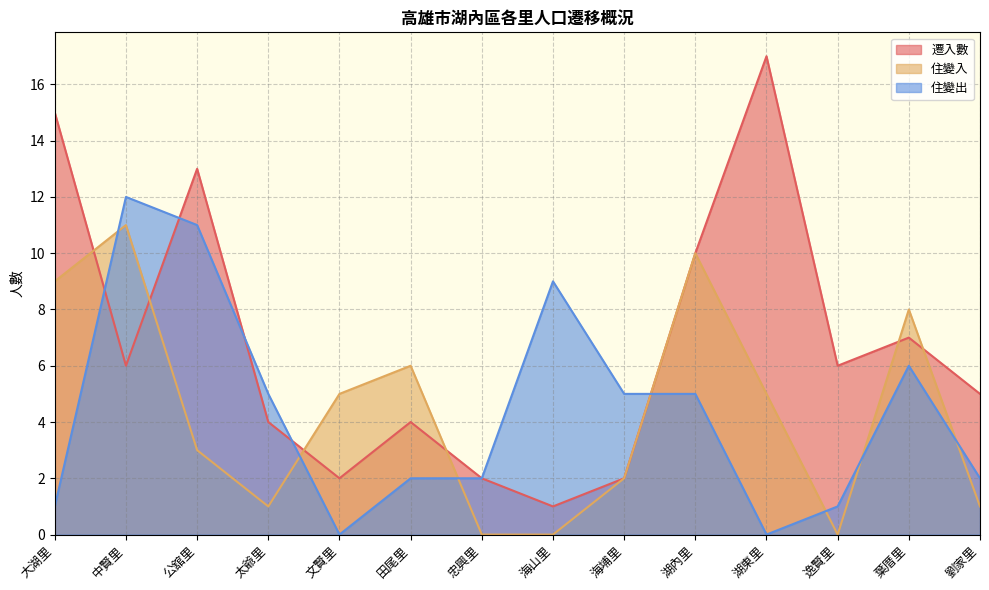

Where is the first local maximum for 遷入數?

公舘里